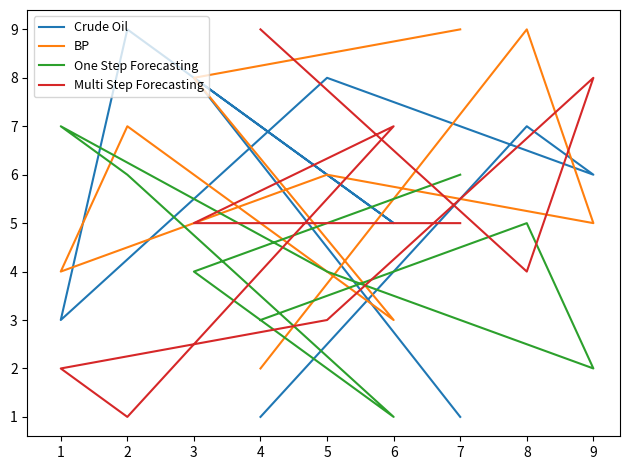

What is the maximum value shown in the chart?

9